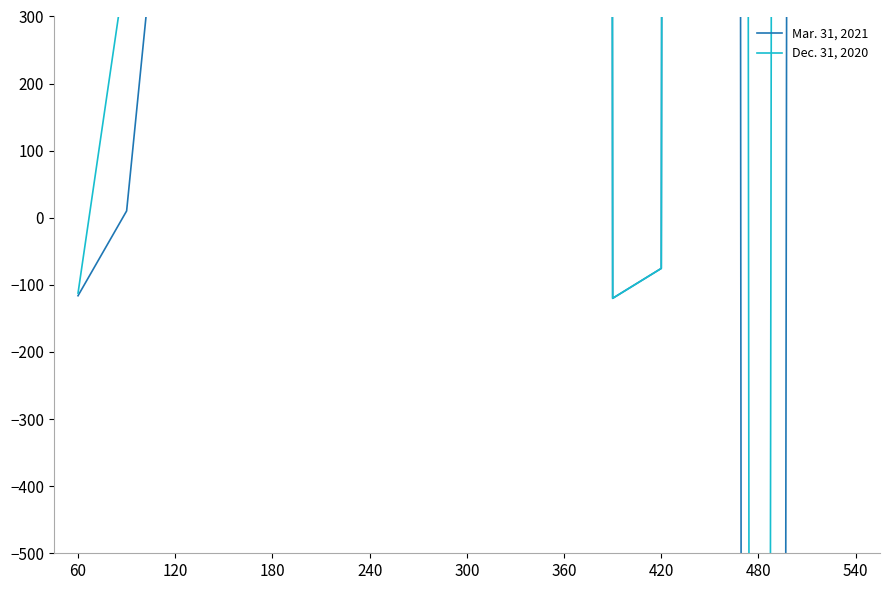

What are all the series names shown in the legend?

Mar. 31, 2021, Dec. 31, 2020